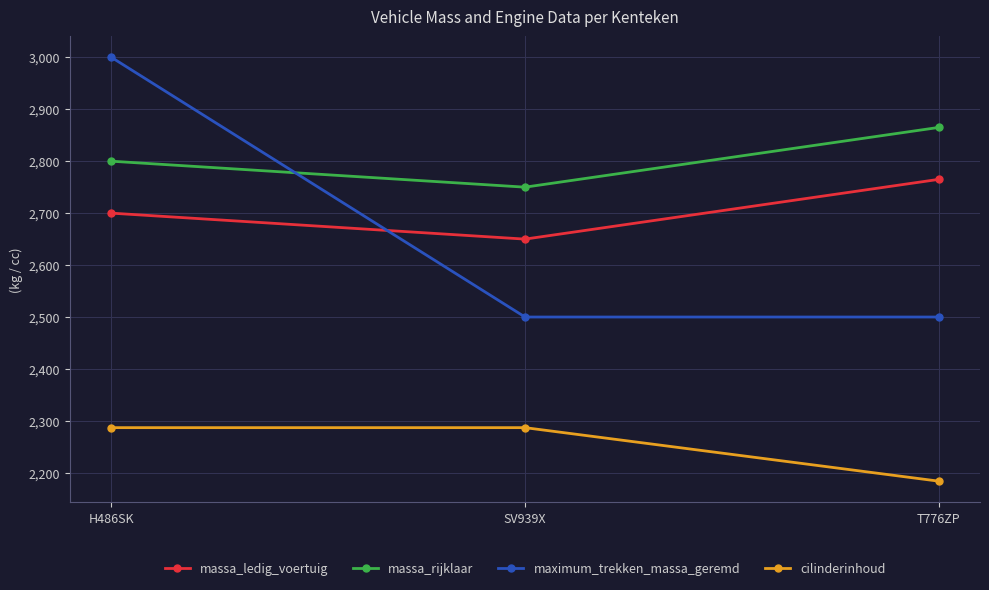

What is the spread (max minus min) of values at T776ZP?

681